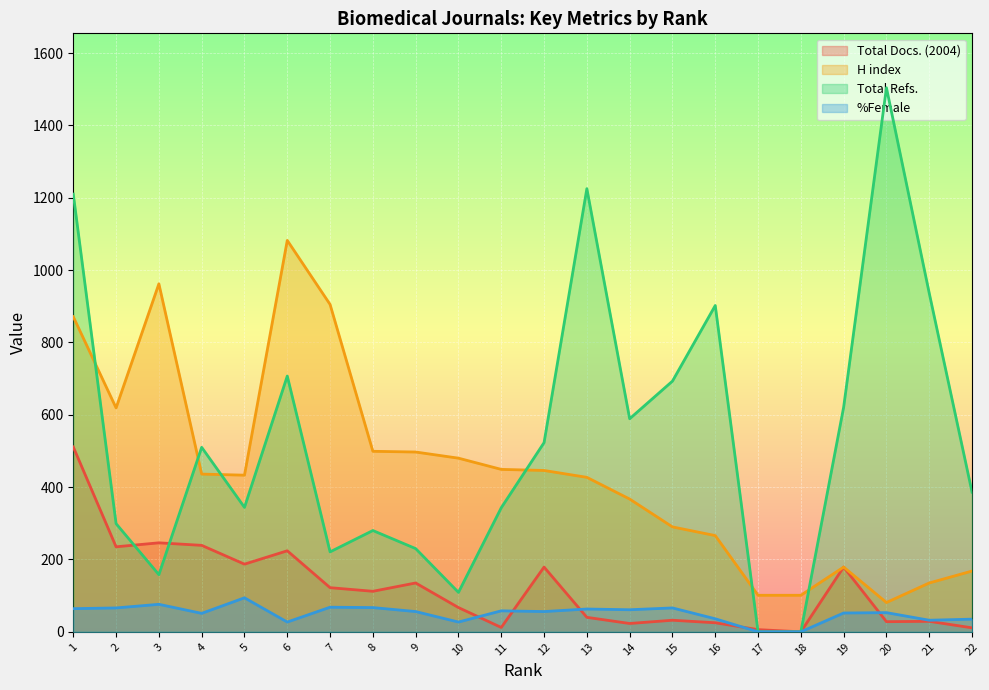

What is the difference between the maximum and minimum values in the Total Refs. series?

1504